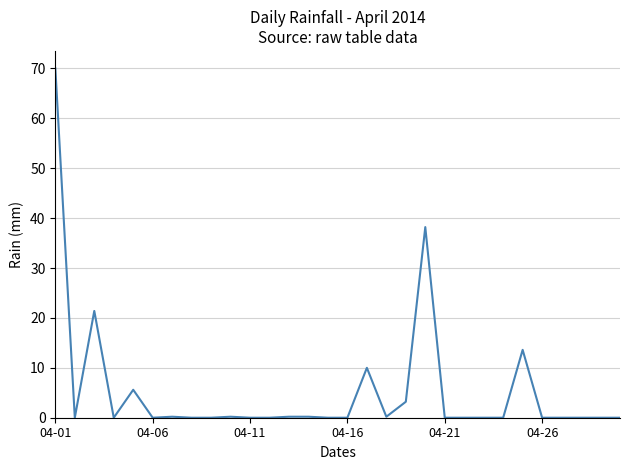

Does the chart display data point markers on the line(s)?

No